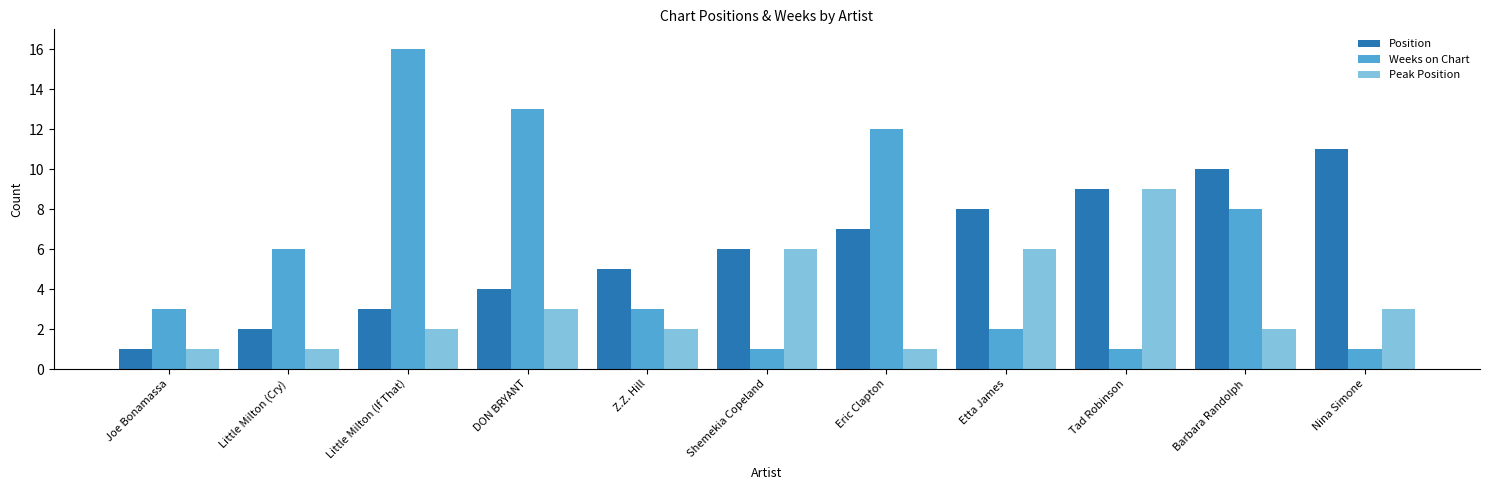

Which category has the highest value in the Weeks on Chart series?

Little Milton (If That)